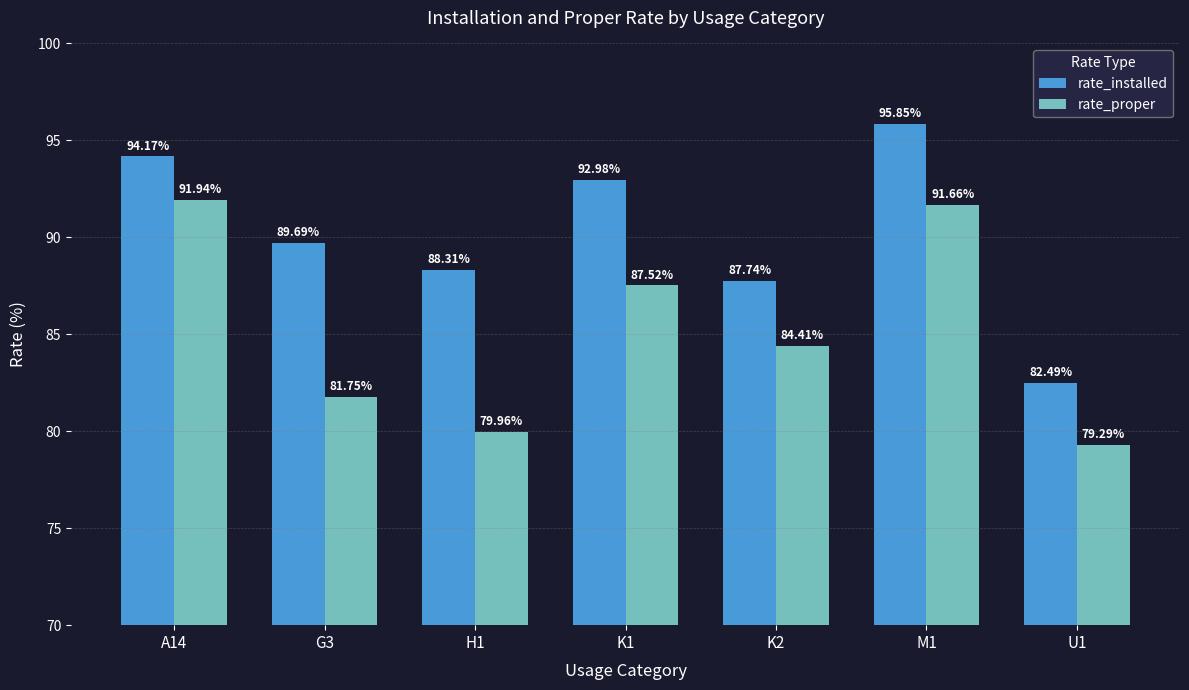

What is the value of the rate_proper bar at the 3rd from the left?

80.0